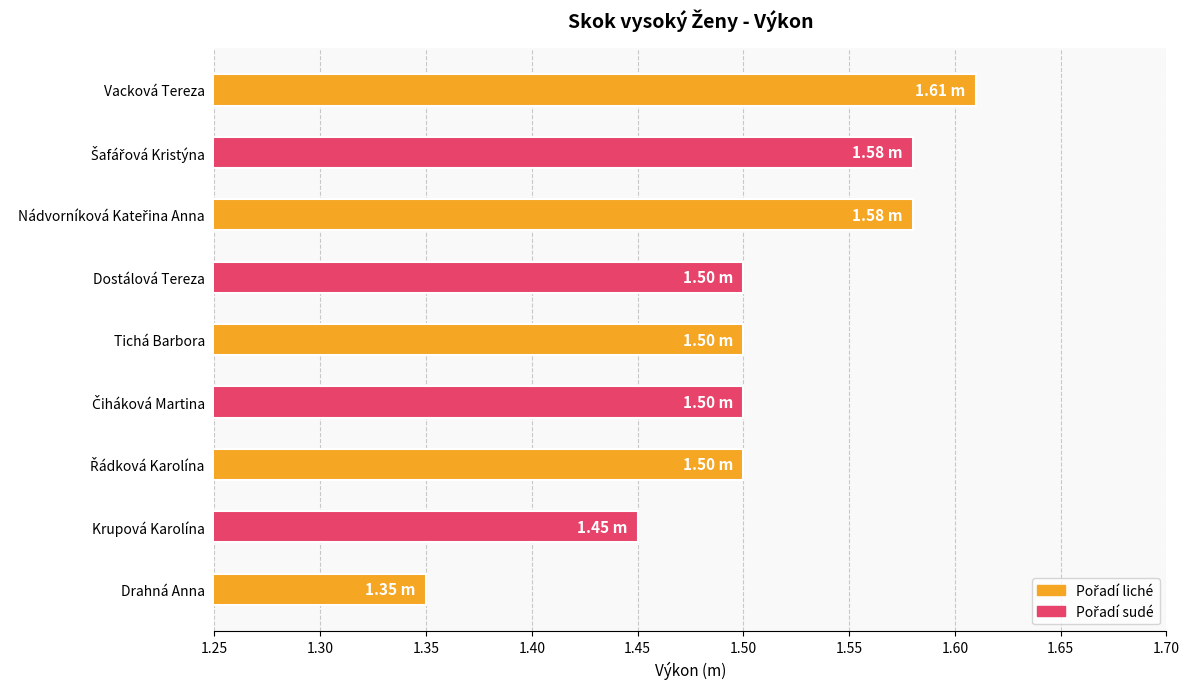

Which category has the lowest value across all series?

Drahná Anna